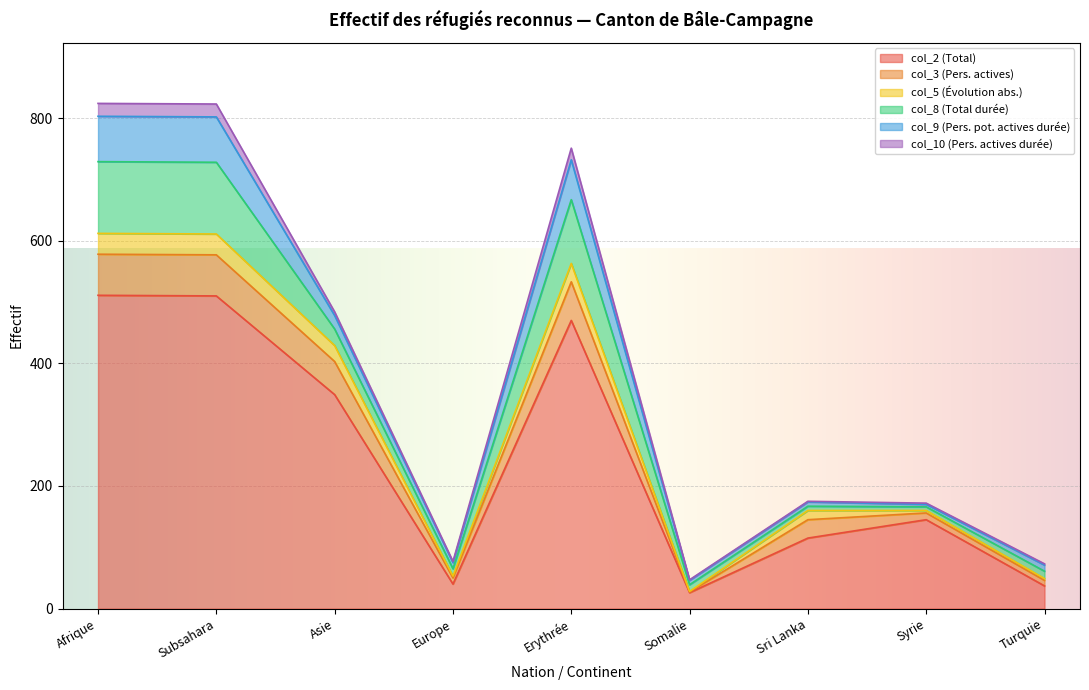

The col_10 (Pers. actives durée) series shows 2 at Turquie. True or false?

True